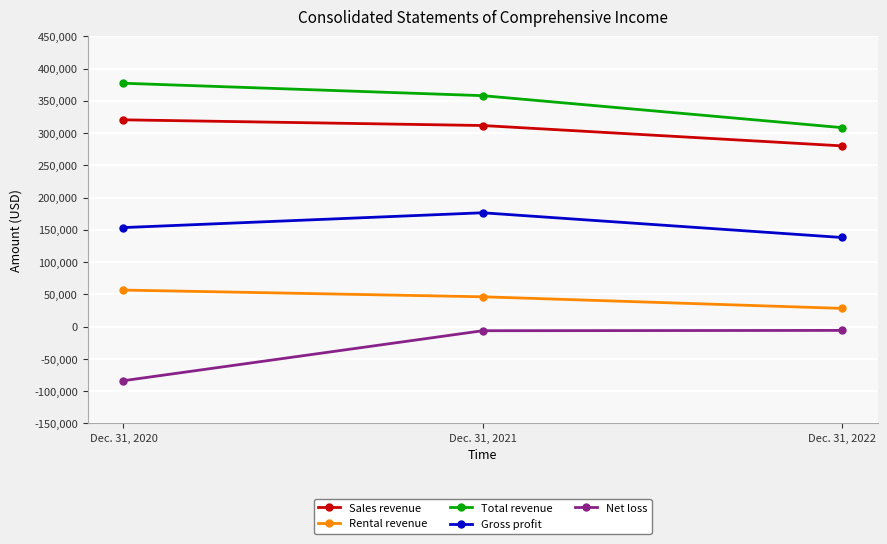

Where is Rental revenue nearest to the value 42495?

Dec. 31, 2021